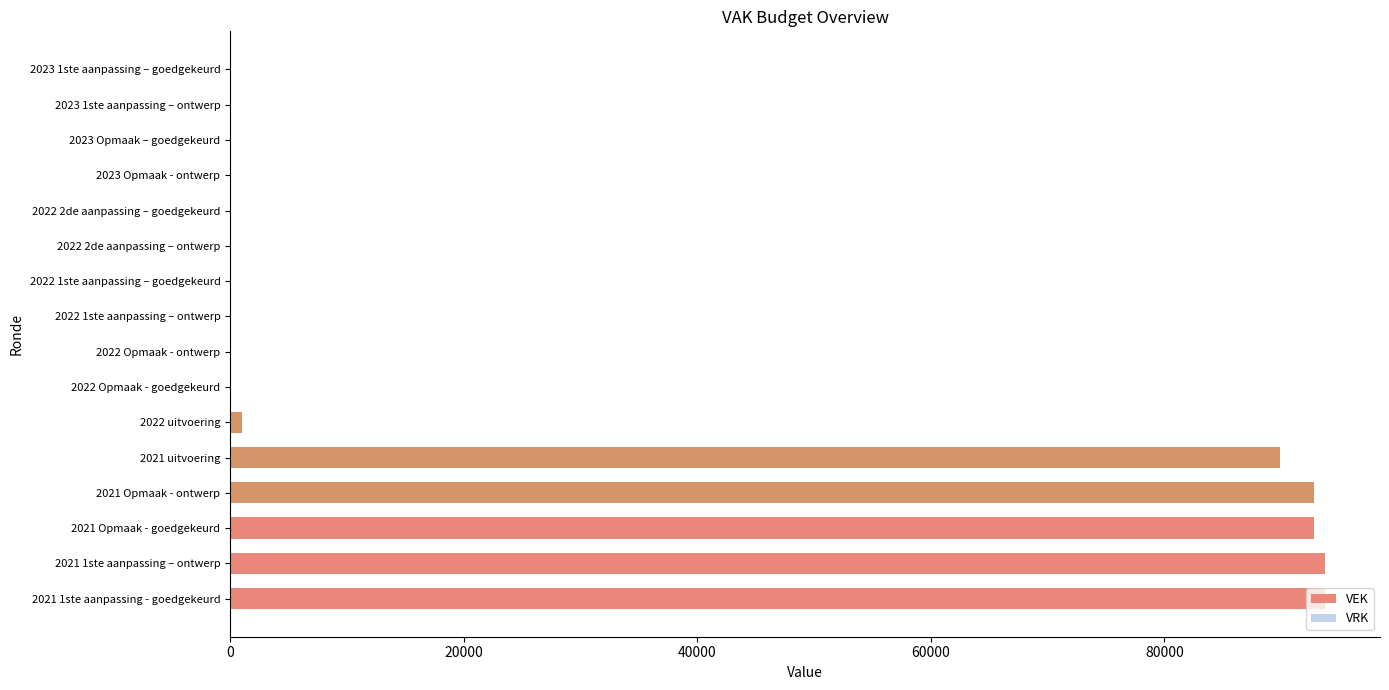

What is the sum of all values?

464089